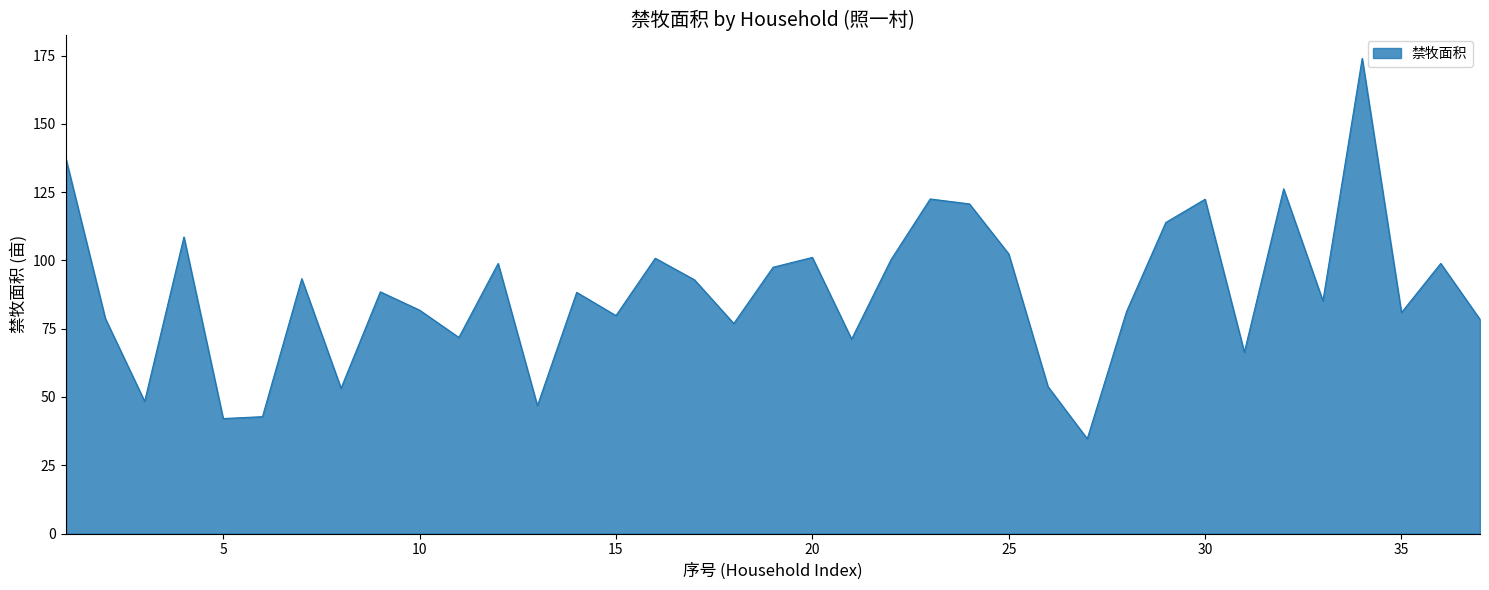

What is the smallest value displayed?

34.7